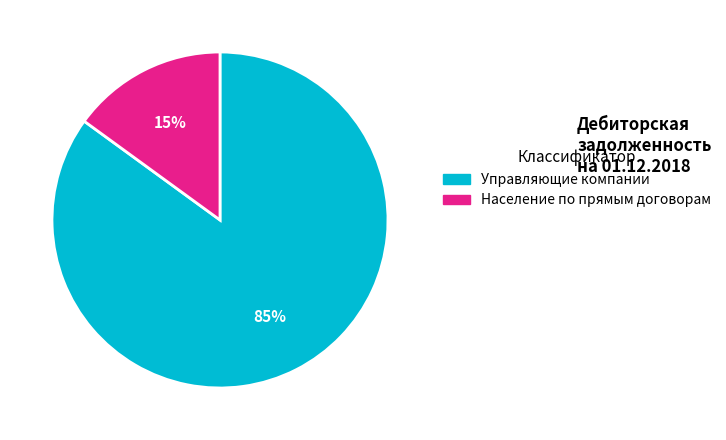

How many segments does this pie chart have?

2